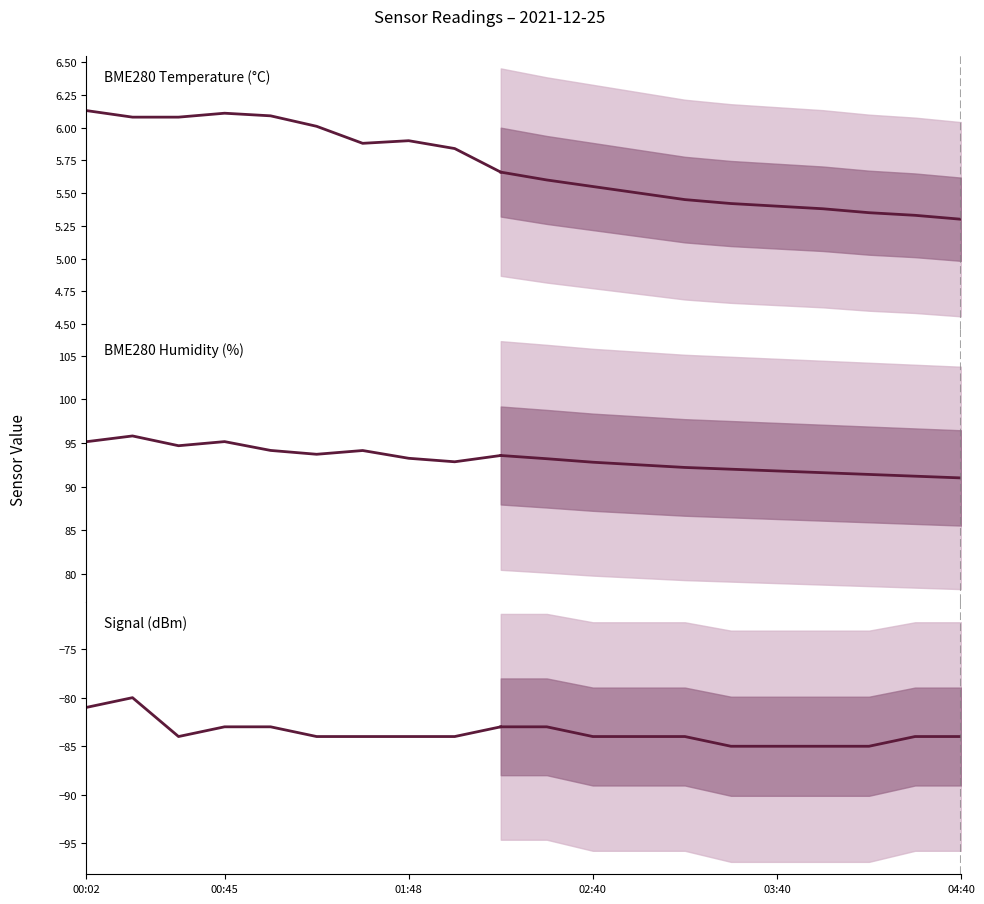

Which series has the largest total across all categories?

BME280_humidity